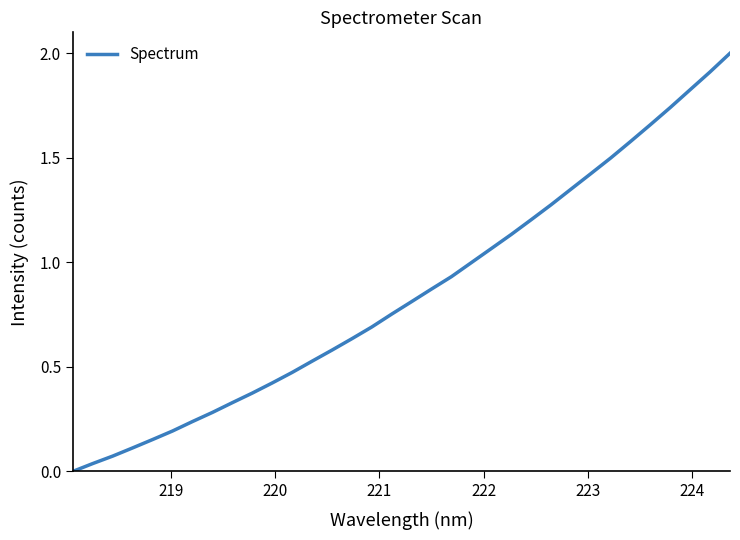

How many values are above zero?

33